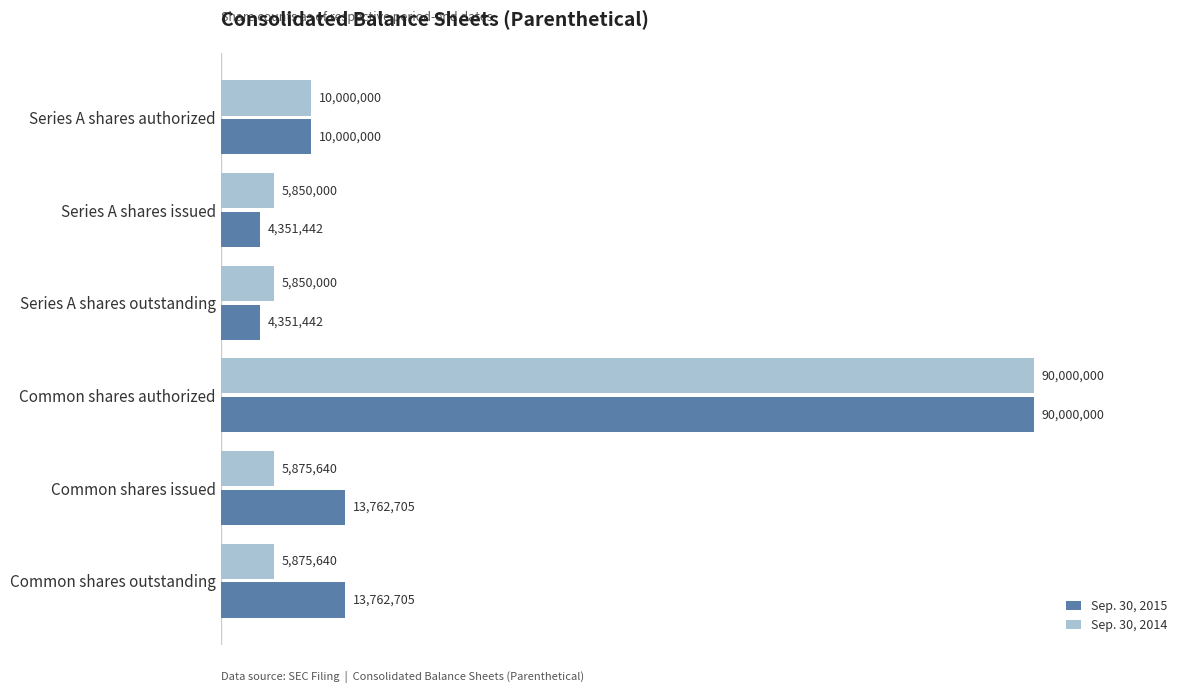

What are all the series names shown in the legend?

Sep. 30, 2015, Sep. 30, 2014